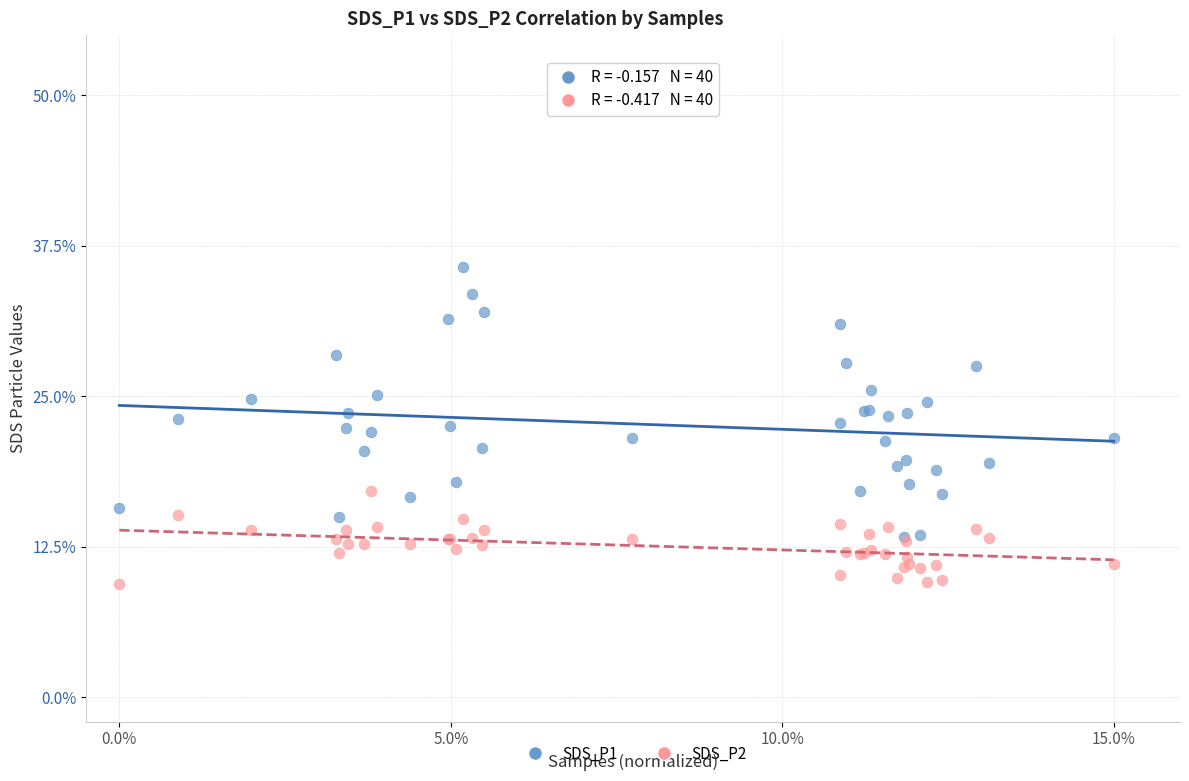

What are all the series names shown in the legend?

SDS_P1, SDS_P2